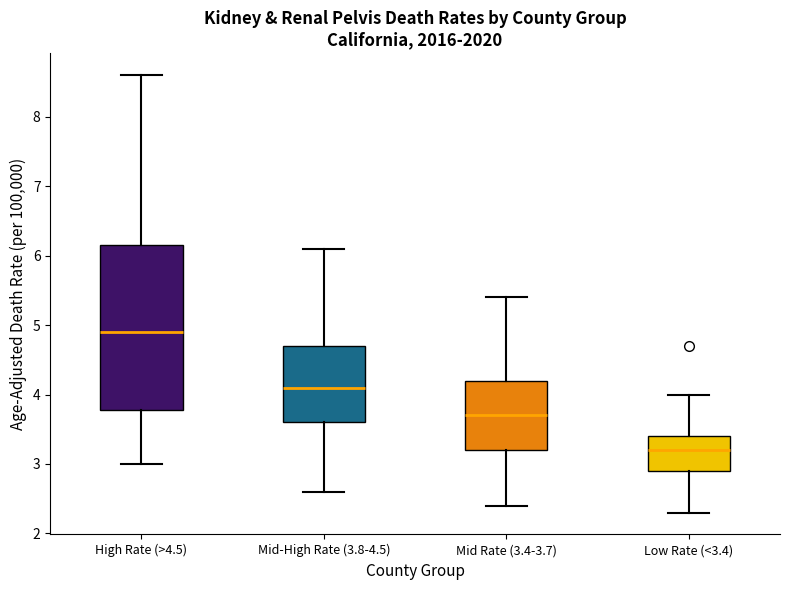

Reading left to right, transcribe this box plot: for each box, give where its median line is, the range the box spans, and where its two whiskers end, as read against the y-axis. The values are not printed on the chart, so give them approximately, as read against the axis.

High Rate (>4.5): median 4.9, box 3.8 to 6.2, whiskers 3.0 to 8.6
Mid-High Rate (3.8-4.5): median 4.1, box 3.6 to 4.7, whiskers 2.6 to 6.1
Mid Rate (3.4-3.7): median 3.7, box 3.2 to 4.2, whiskers 2.4 to 5.4
Low Rate (<3.4): median 3.2, box 2.9 to 3.4, whiskers 2.3 to 4.0